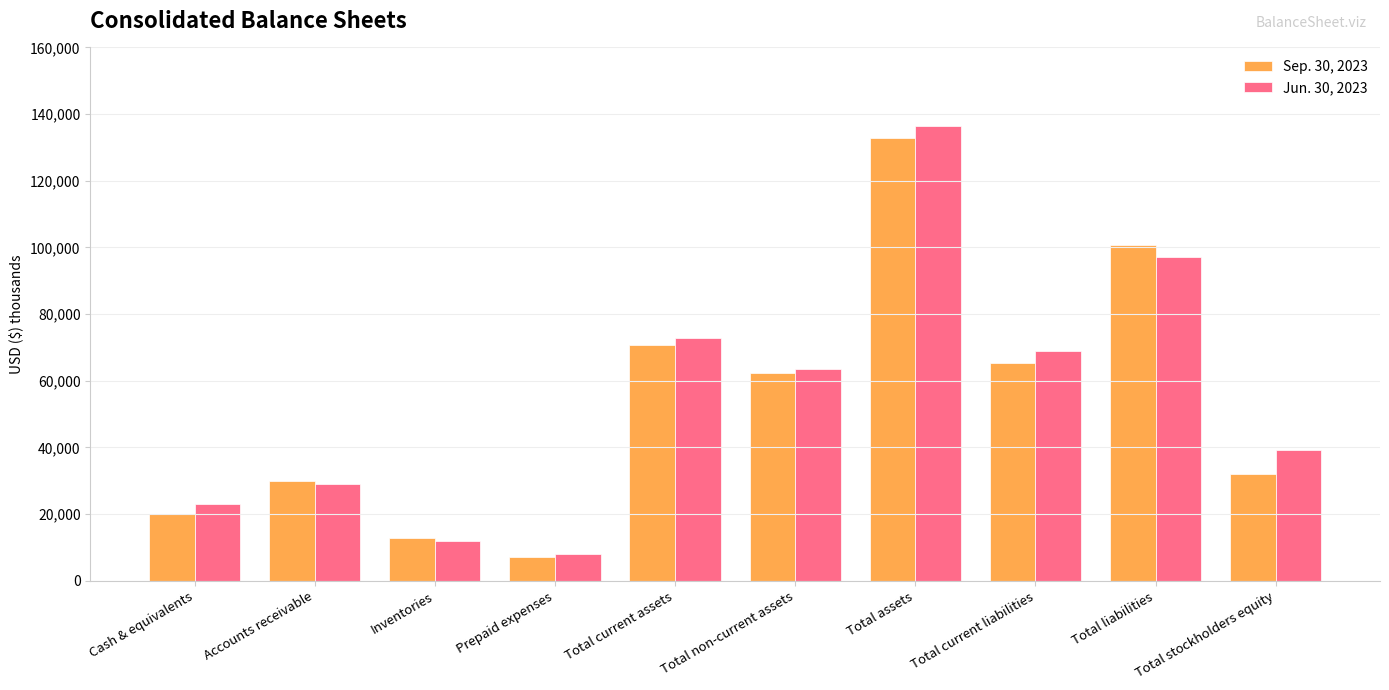

Where does the Jun. 30, 2023 series first go above 63631?

Total current assets